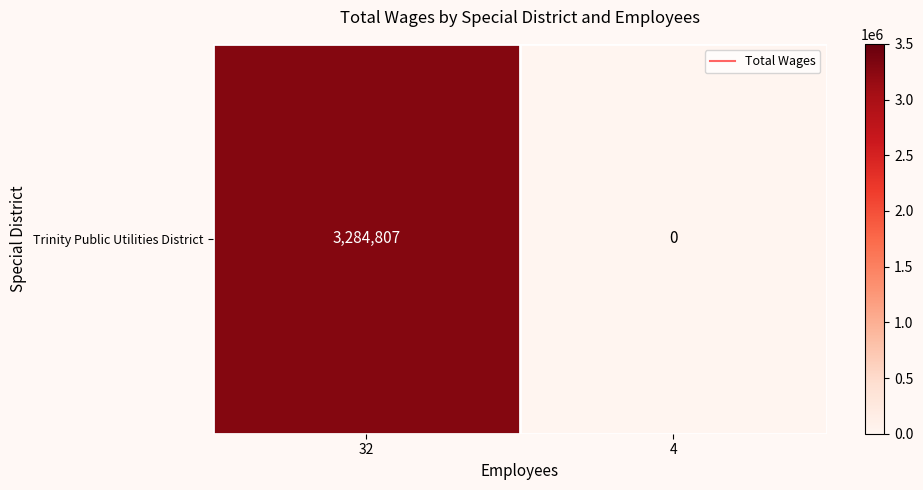

List the labels in order of value, largest first.

32, 4